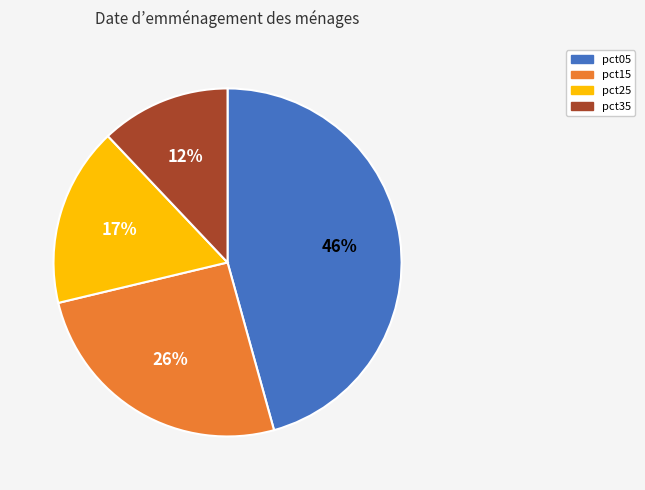

Is there a majority slice in this chart?

No